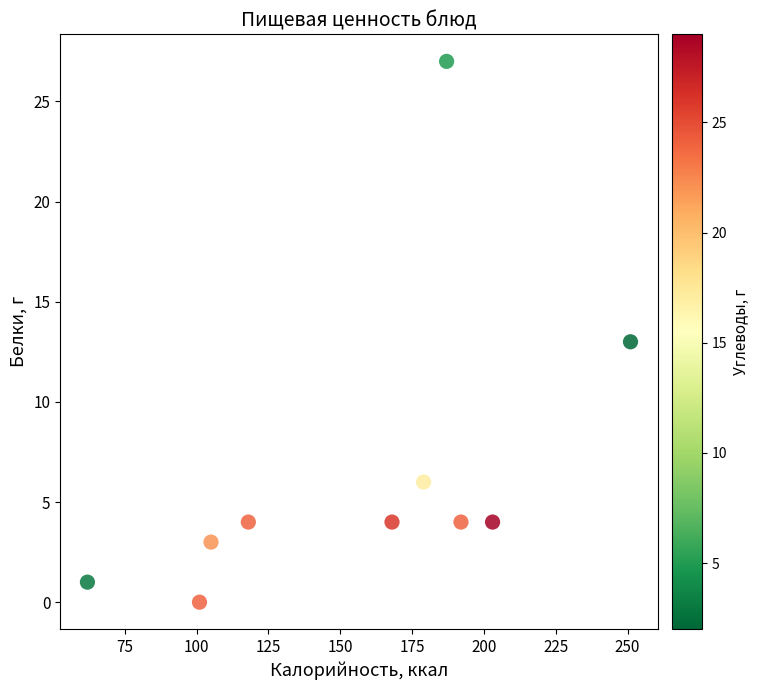

What is the range of Y values (max minus min)?

27